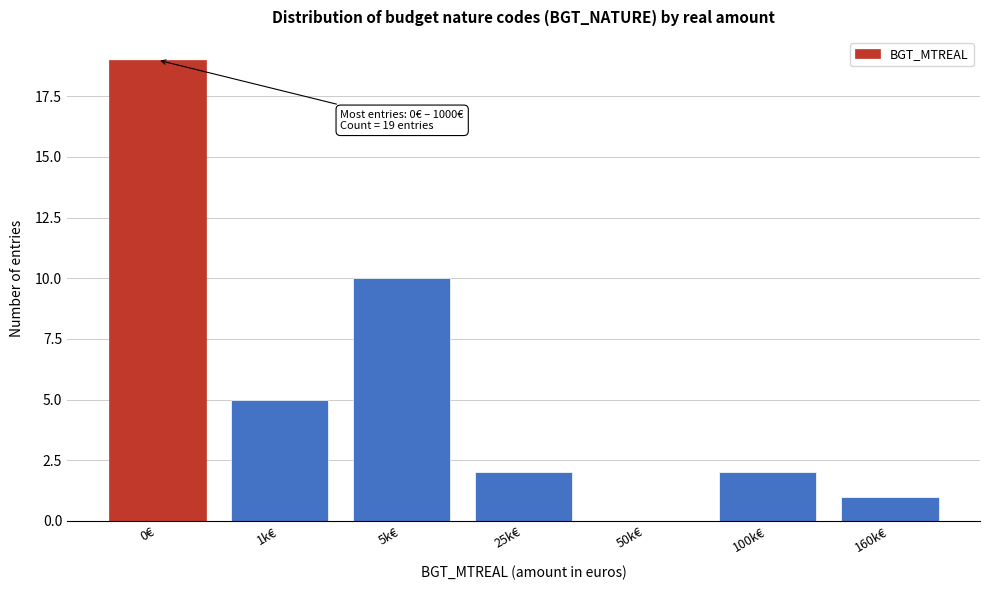

Reading left to right, what are all the values shown in this chart?

0€=19	1k€=5	5k€=10	25k€=2	50k€=0	100k€=2	160k€=1